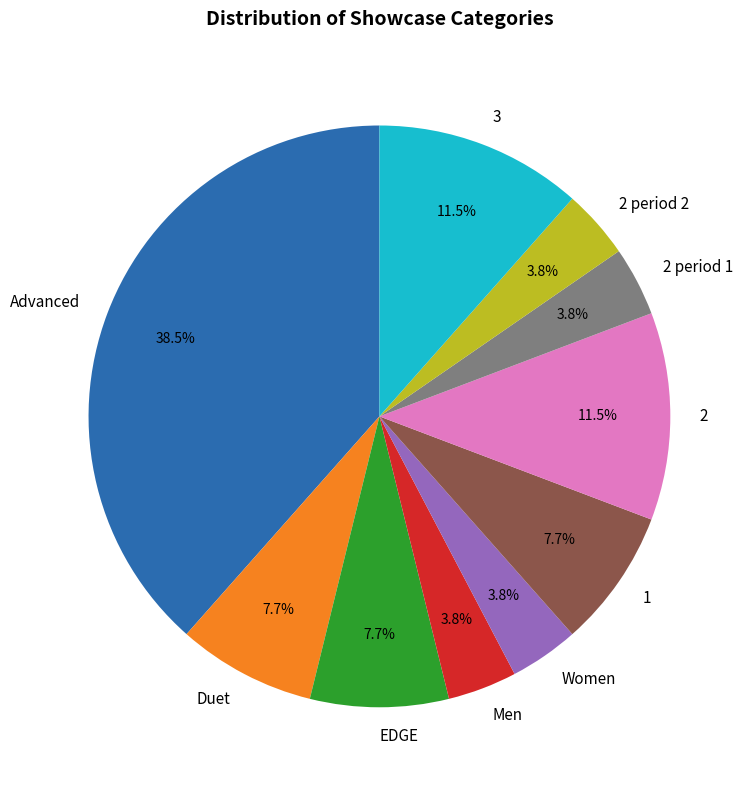

How many segments does this pie chart have?

10